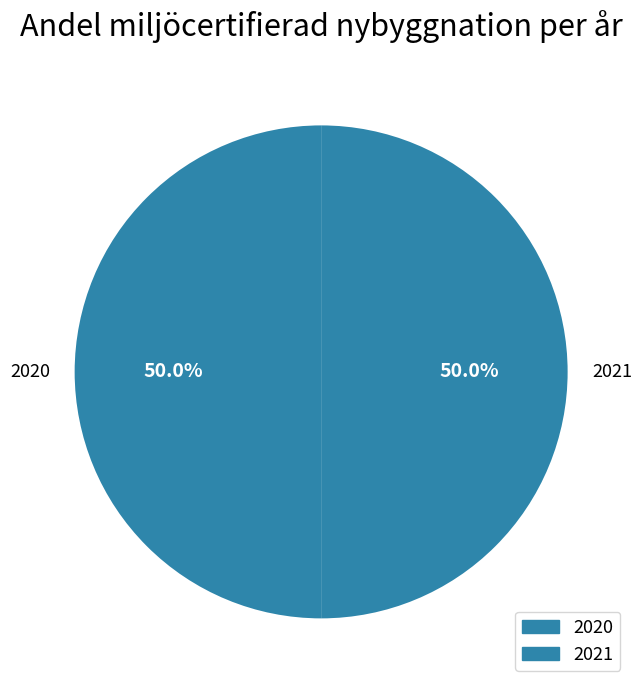

What portion of the pie excludes 2020?

50.0%